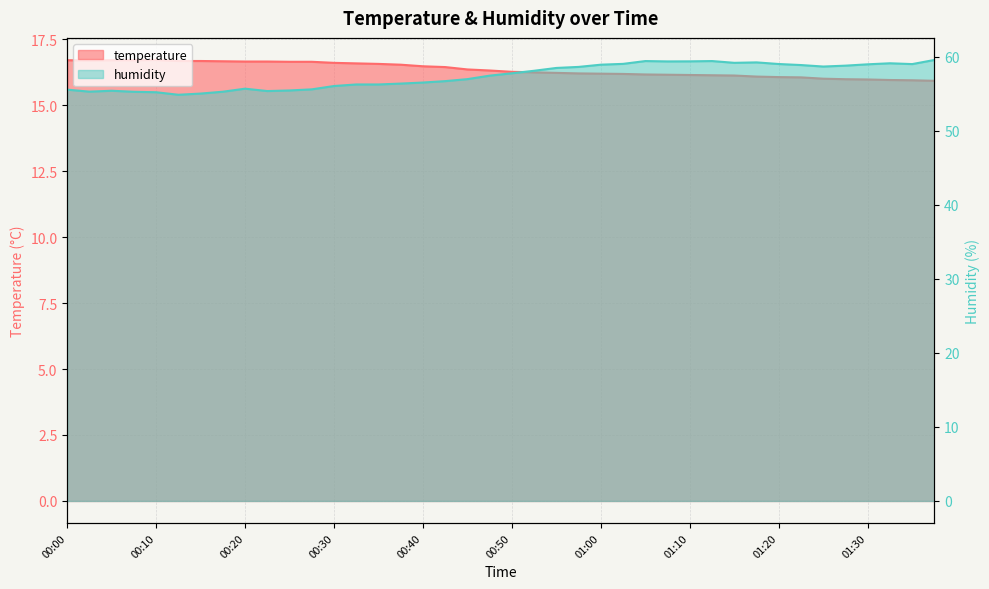

What is the difference between the highest and lowest values at 00:42?

40.2